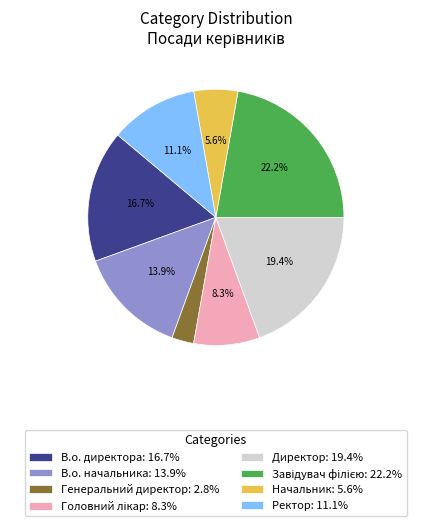

Count the number of slices in the pie.

8